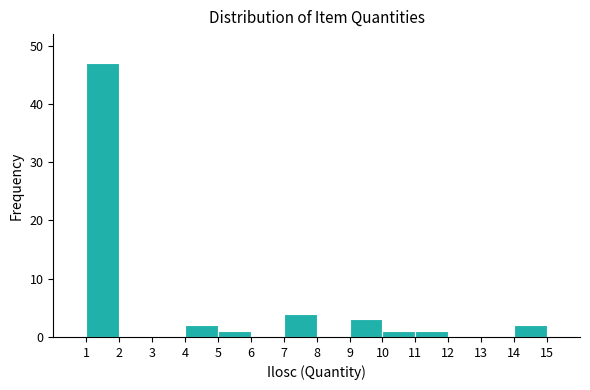

Which range on the x-axis has the tallest bar?

1 to 2